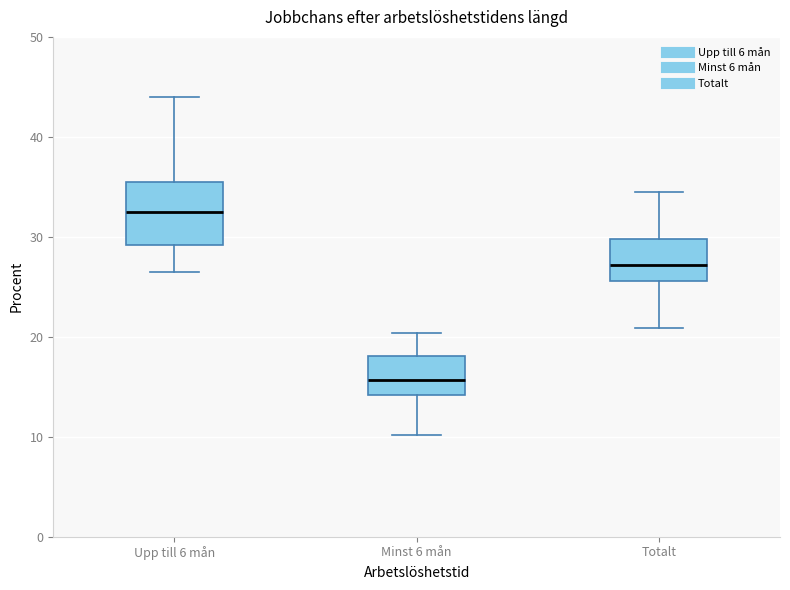

Which box is the tallest, from its lower edge to its upper edge?

Upp till 6 mån